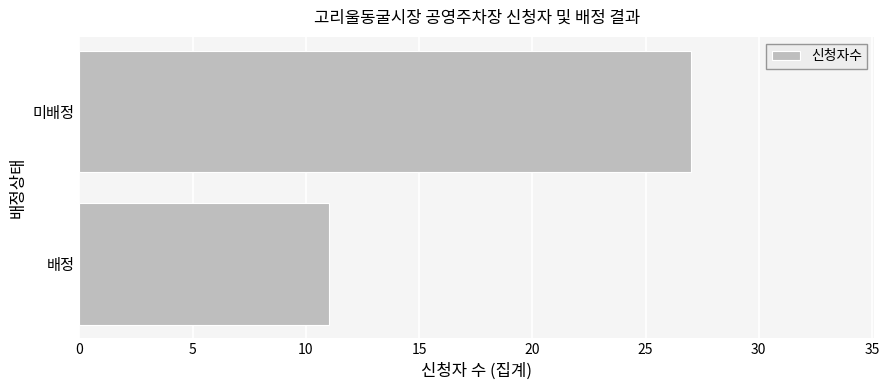

The value at 배정 is 18. True or false?

False